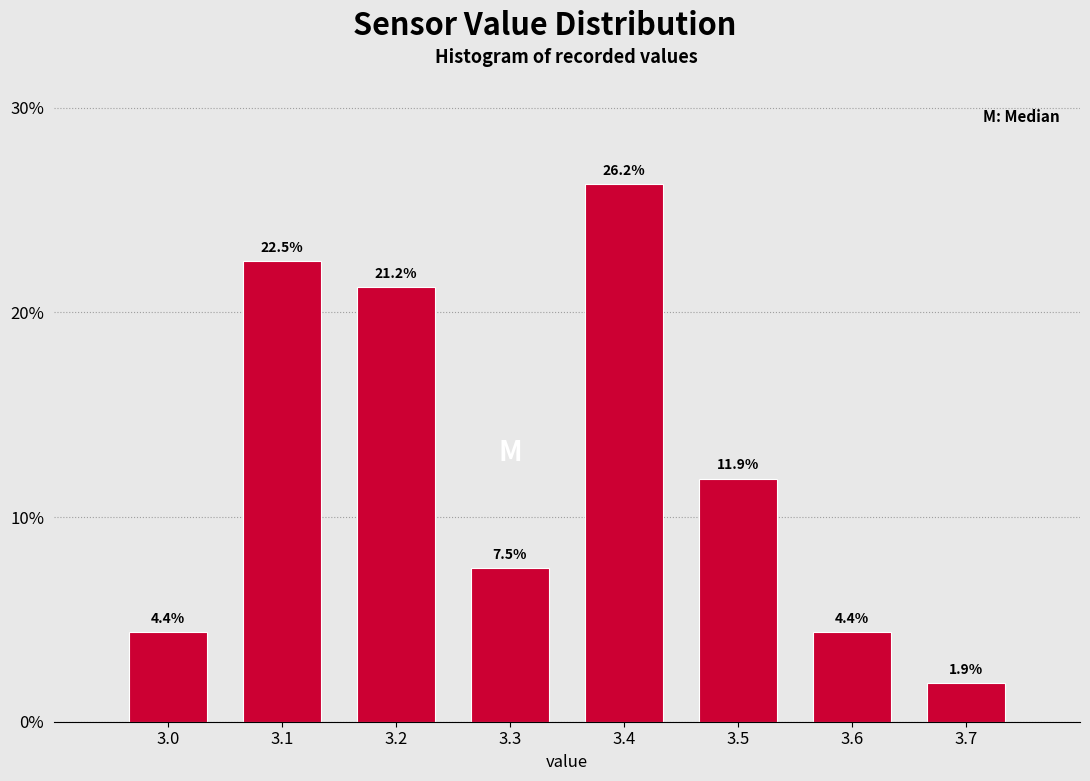

How tall is the bar that spans 3.15 to 3.25 on the x-axis?

21.2